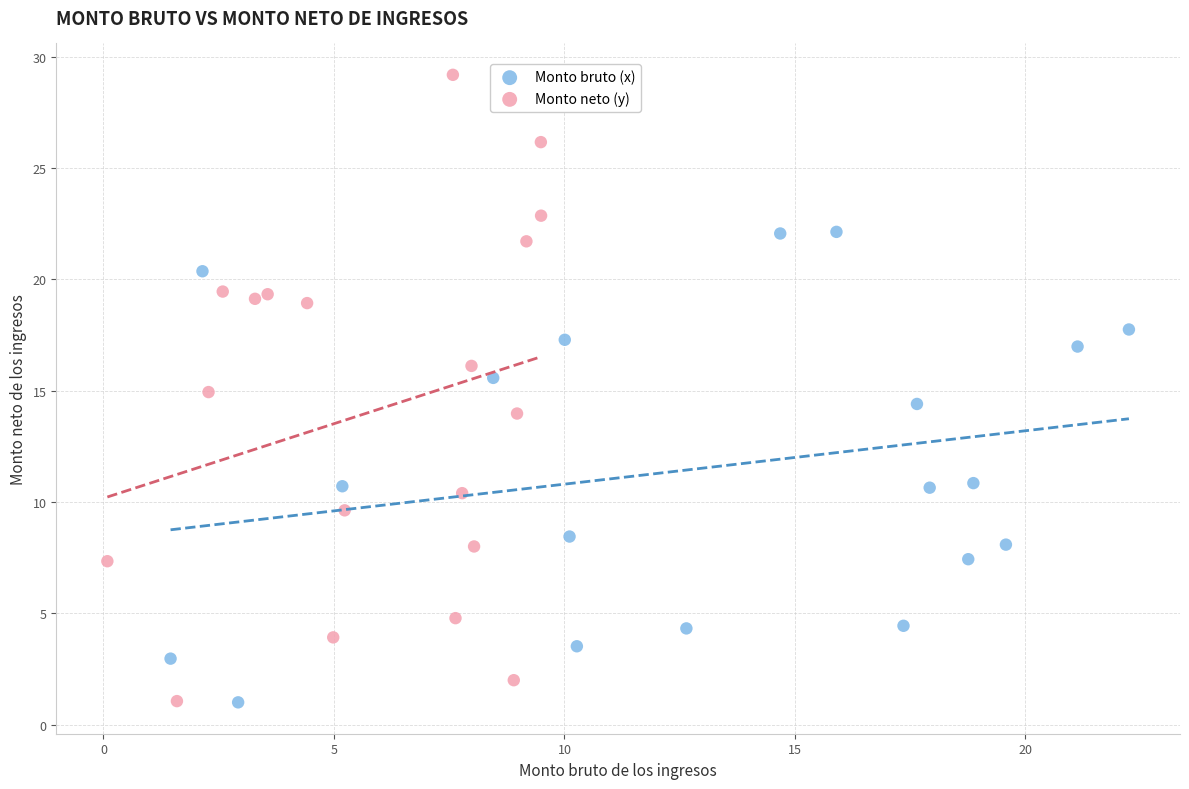

Which series reaches the maximum Y coordinate?

Monto neto (y)